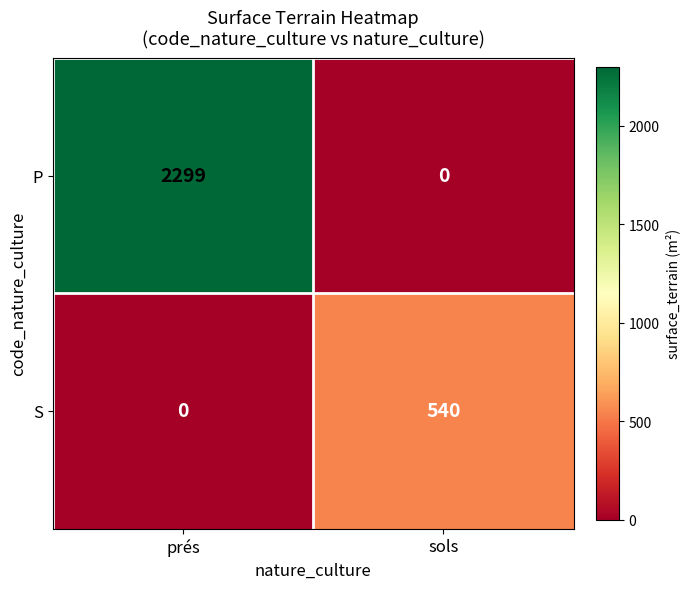

Reading left to right, transcribe all the data shown in this chart.

P: 2299	0
S: 0	540